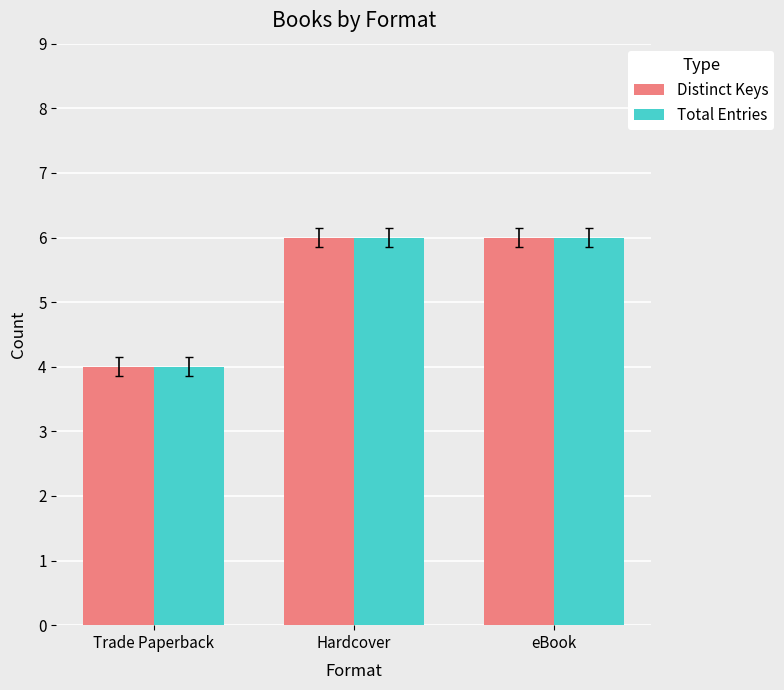

What is the label of the 3rd bar from the left?

eBook